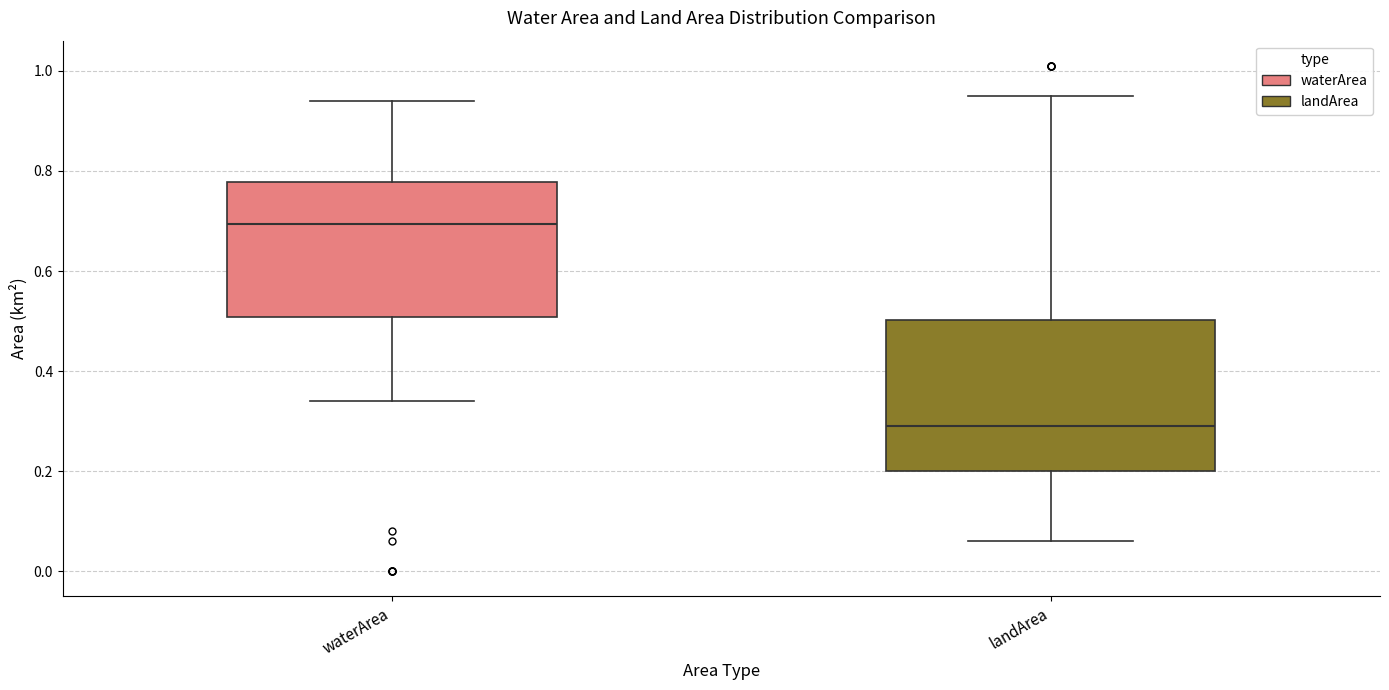

Which box is the tallest, from its lower edge to its upper edge?

landArea